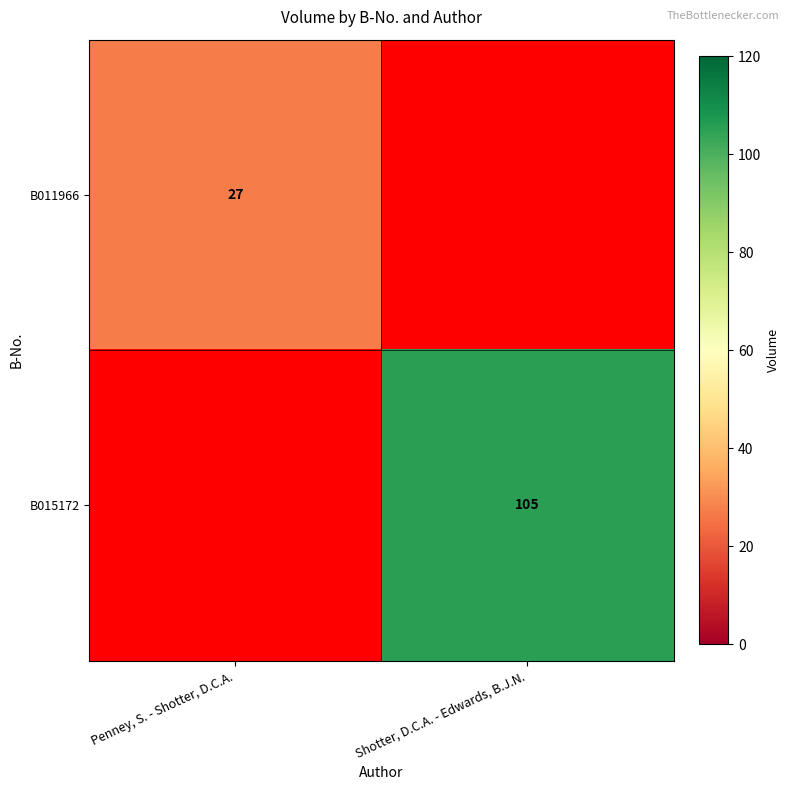

True or false: B015172 has a value of 105 at Shotter, D.C.A. - Edwards, B.J.N..

True